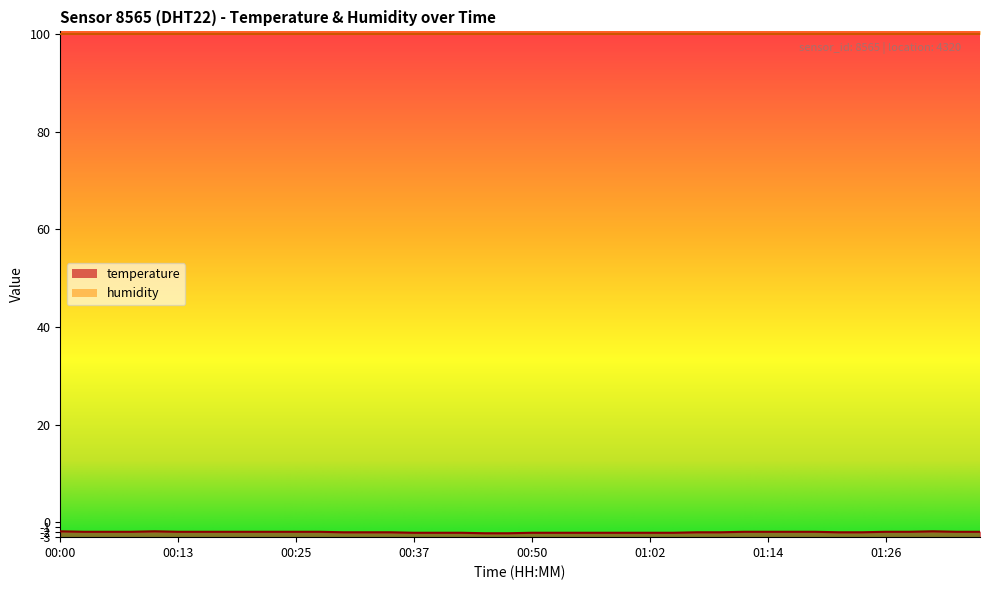

What is the change in value from 00:52 to 01:24?

+0.1